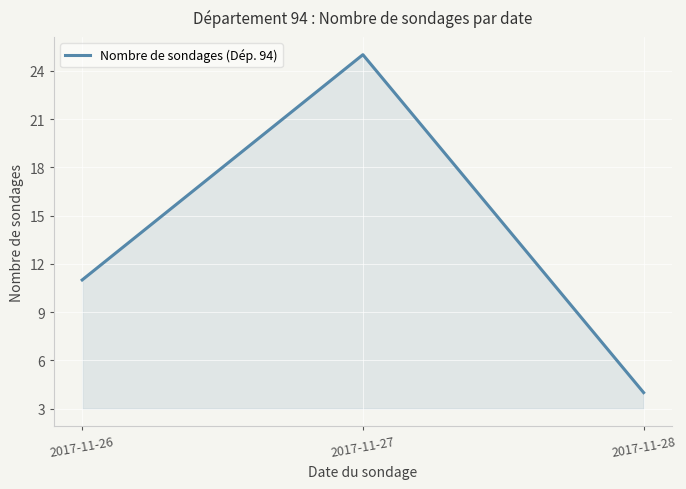

Reading left to right, extract all data points from this chart.

2017-11-26=11	2017-11-27=25	2017-11-28=4